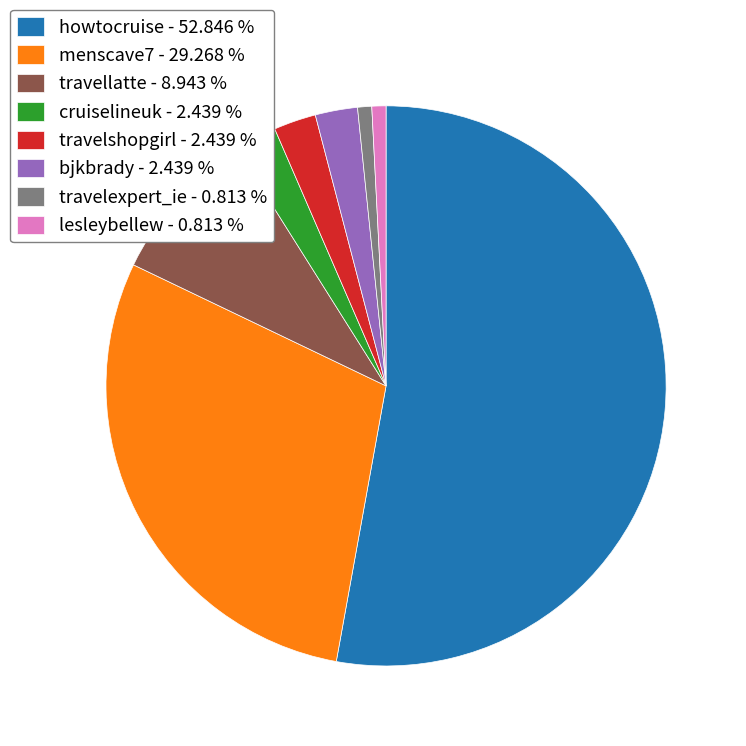

Combined, do travelshopgirl - 2.439 % and lesleybellew - 0.813 % account for over 50%?

No